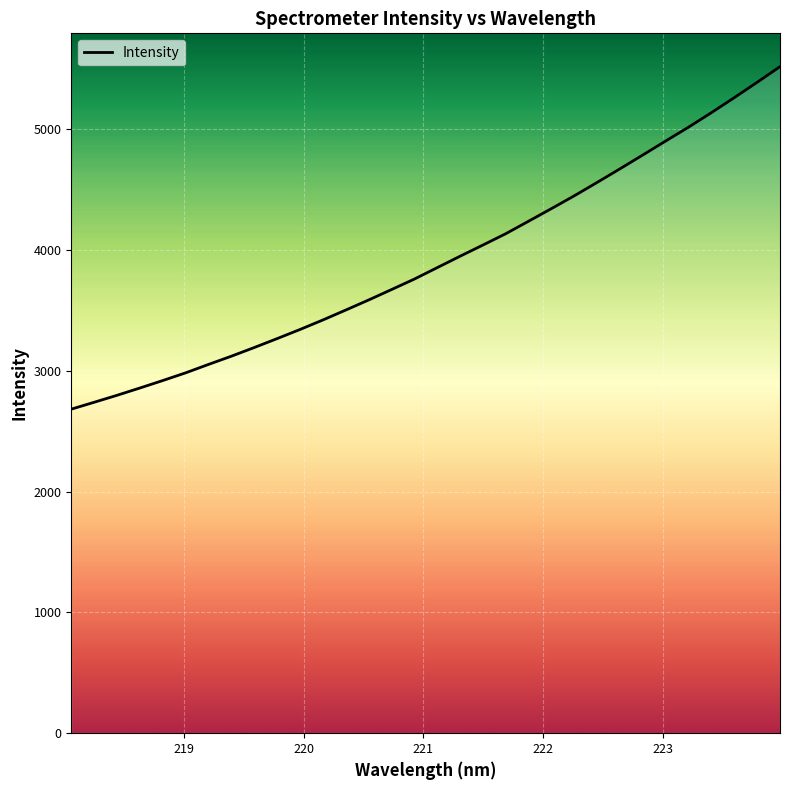

What is the maximum value shown in the chart?

5519.3